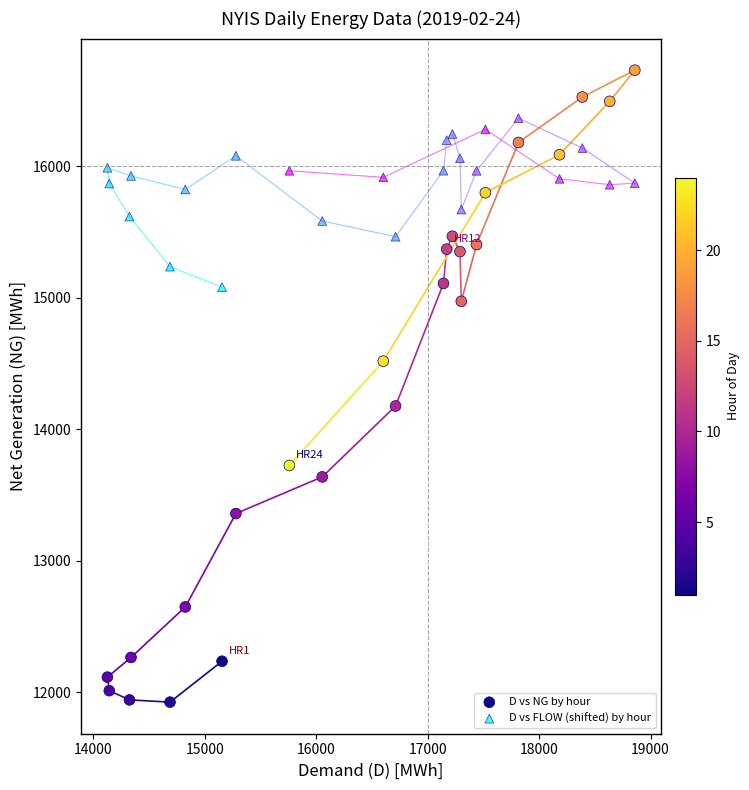

Which series has the largest Y range (max minus min)?

D vs NG by hour